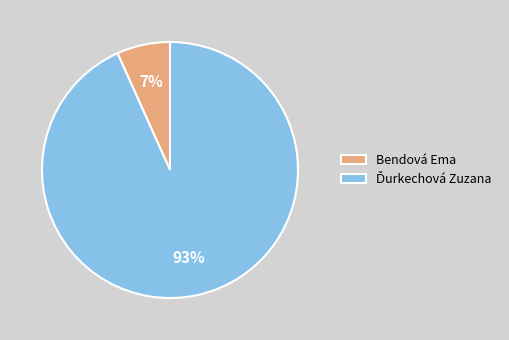

True or false: Bendová Ema accounts for 7% of the total.

True